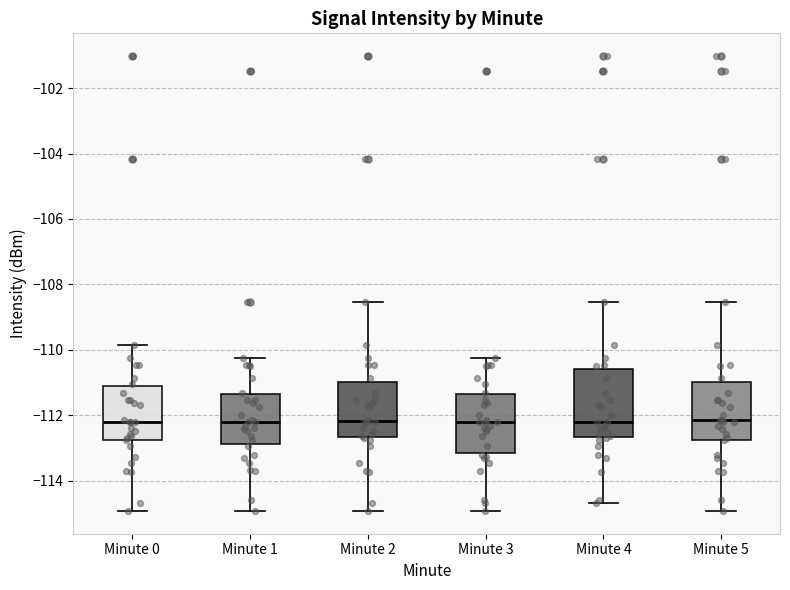

Reading left to right, transcribe this box plot: for each box, give where its median line is, the range the box spans, and where its two whiskers end, as read against the y-axis. The values are not printed on the chart, so give them approximately, as read against the axis.

Minute 0: median -112.2, box -112.8 to -111.2, whiskers -115.0 to -109.8
Minute 1: median -112.2, box -112.8 to -111.4, whiskers -115.0 to -110.2
Minute 2: median -112.2, box -112.6 to -111.0, whiskers -115.0 to -108.6
Minute 3: median -112.2, box -113.2 to -111.4, whiskers -115.0 to -110.2
Minute 4: median -112.2, box -112.6 to -110.6, whiskers -114.6 to -108.6
Minute 5: median -112.2, box -112.8 to -111.0, whiskers -115.0 to -108.6